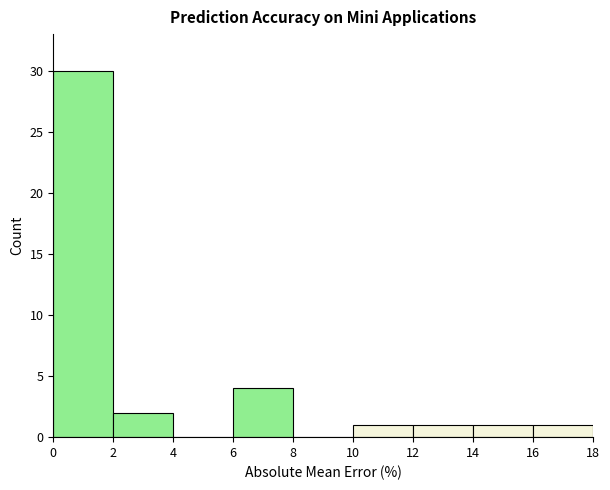

Reading left to right, list every bar in this chart as the range it spans on the x-axis followed by its height. The values are not printed on the chart, so give them approximately, as read against the axis.

0 to 2: 30
2 to 4: 2
4 to 6: 0
6 to 8: 4
8 to 10: 0
10 to 12: 1
12 to 14: 1
14 to 16: 1
16 to 18: 1